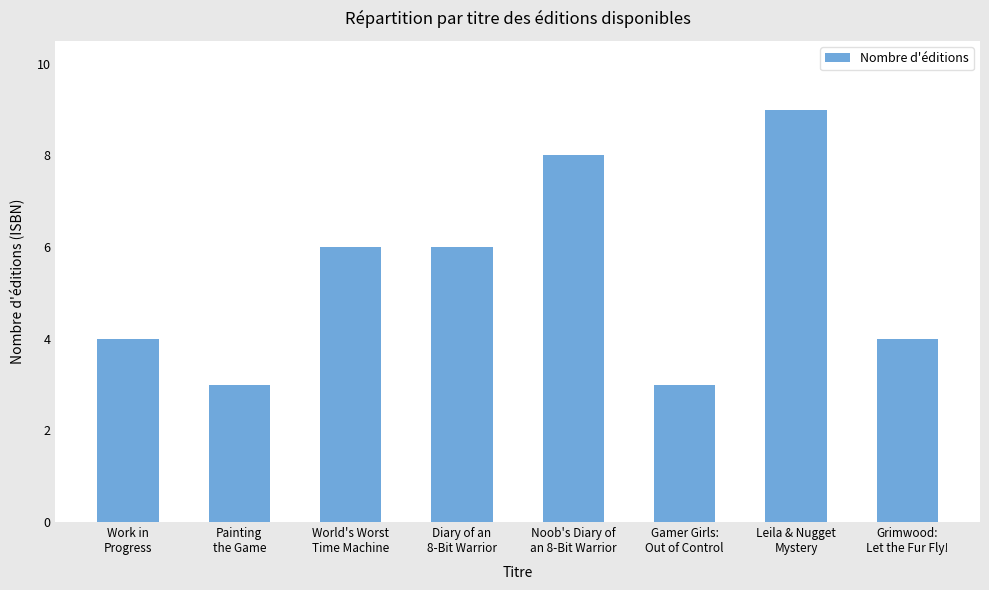

Which has a higher value, Work in
Progress or World's Worst
Time Machine?

World's Worst
Time Machine